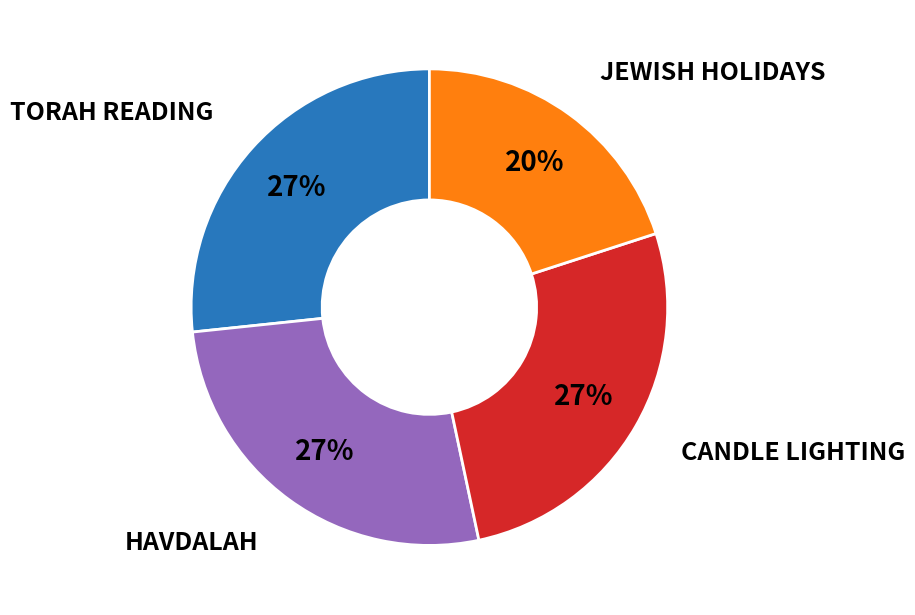

Is there any slice that represents more than half of the pie?

No